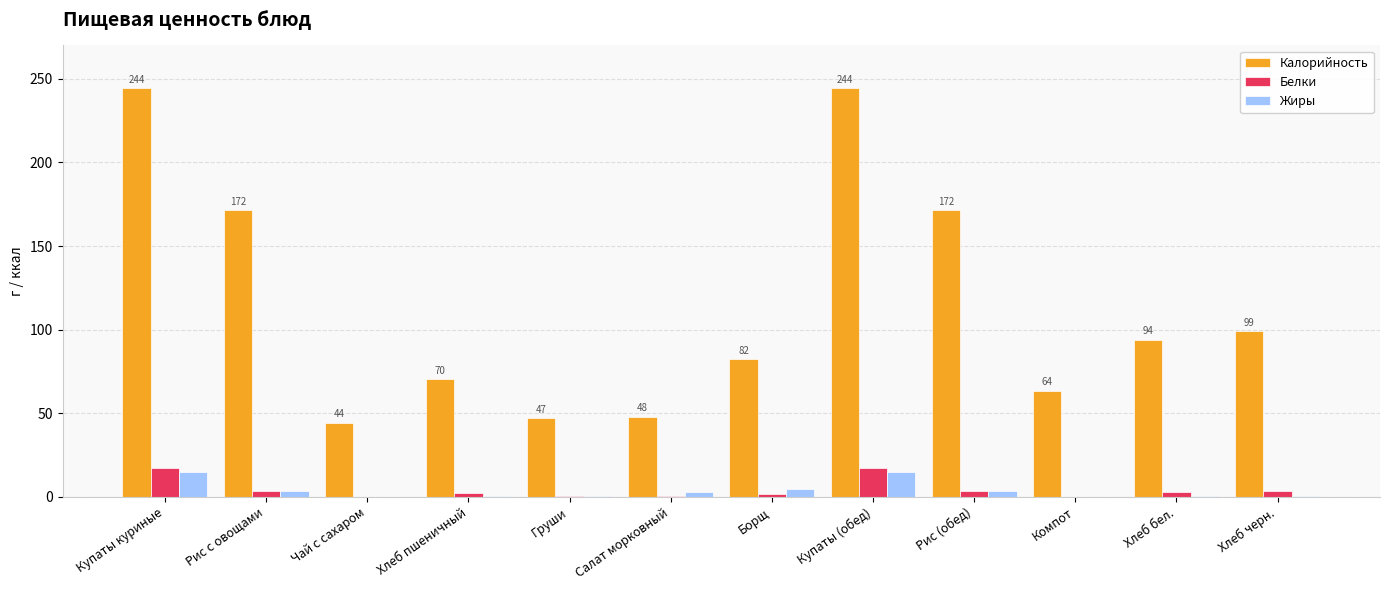

What is the maximum value shown in the chart?

244.5